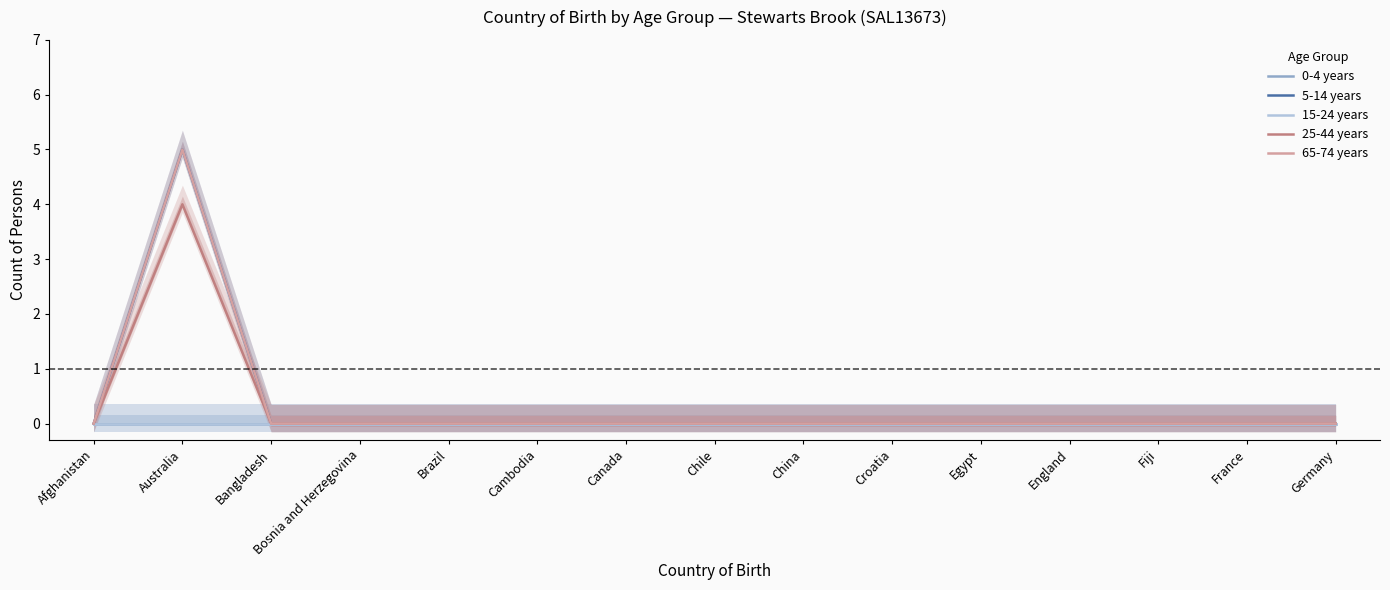

True or false: 0-4 years and 5-14 years intersect in this chart.

False